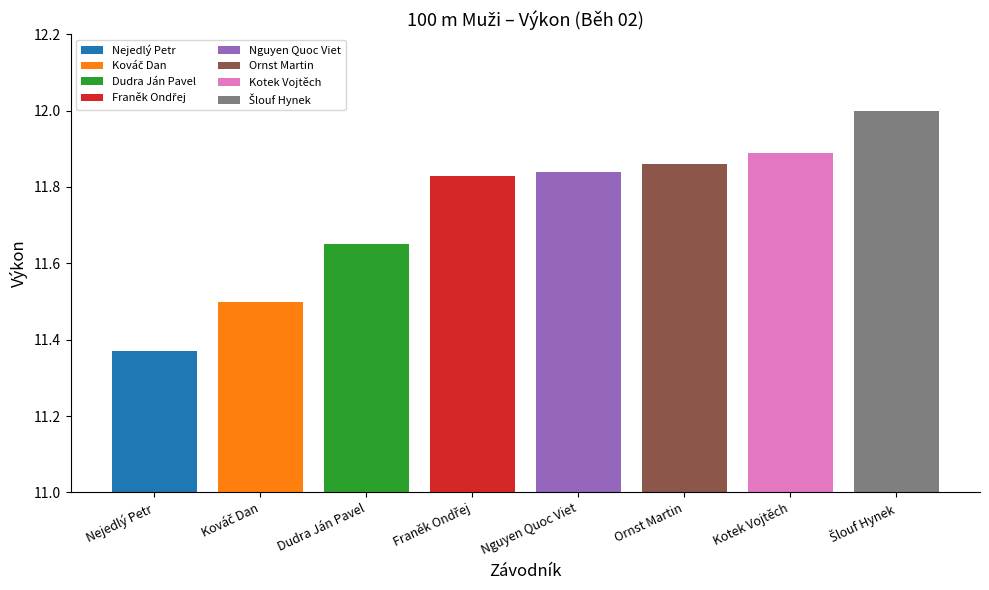

The chart shows a value of 2.3 at Nejedlý Petr. True or false?

False